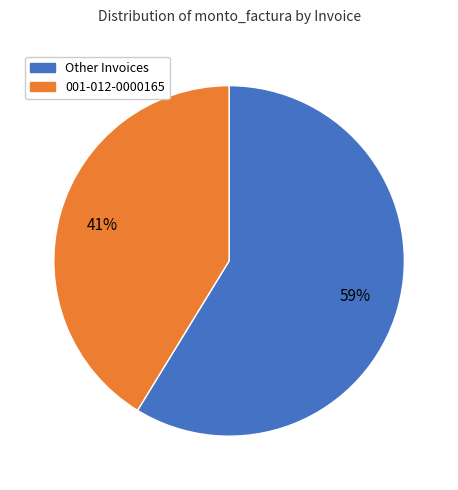

How many slices are in this pie chart?

2